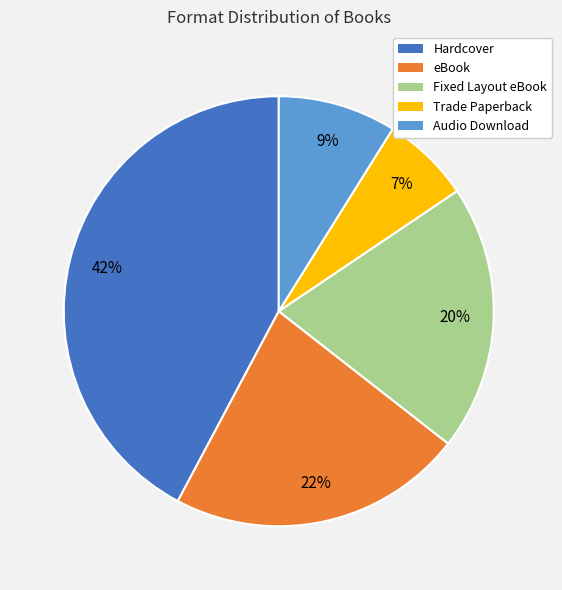

Is it true that eBook is 32% of the pie?

False